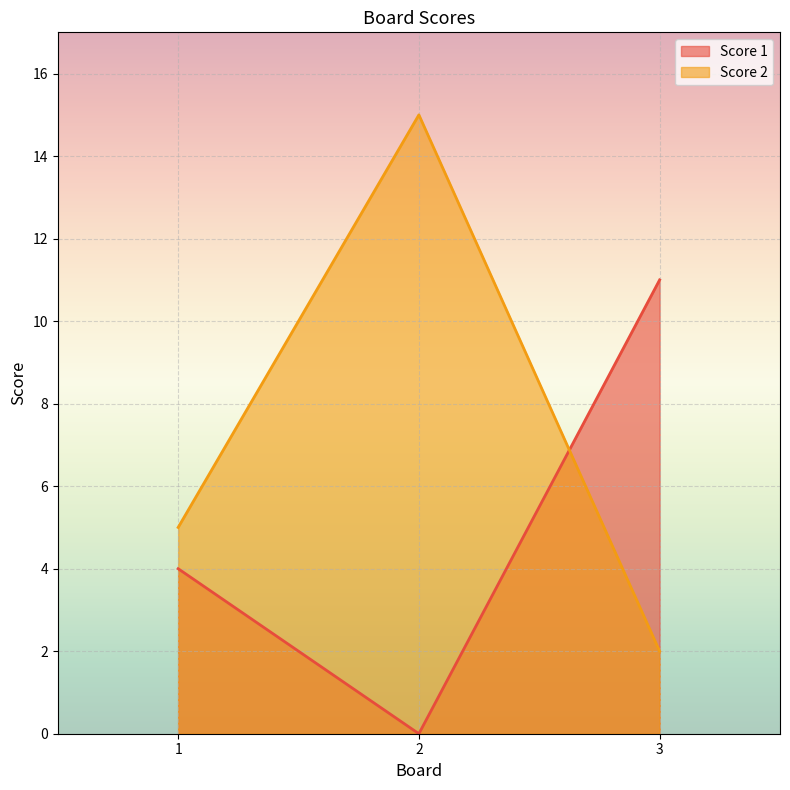

Which category has the lowest value across all series?

2